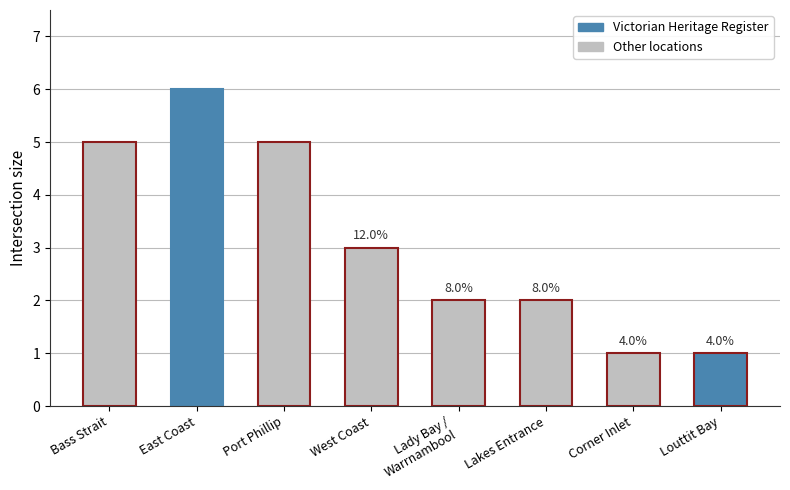

How many bars are there in total?

8